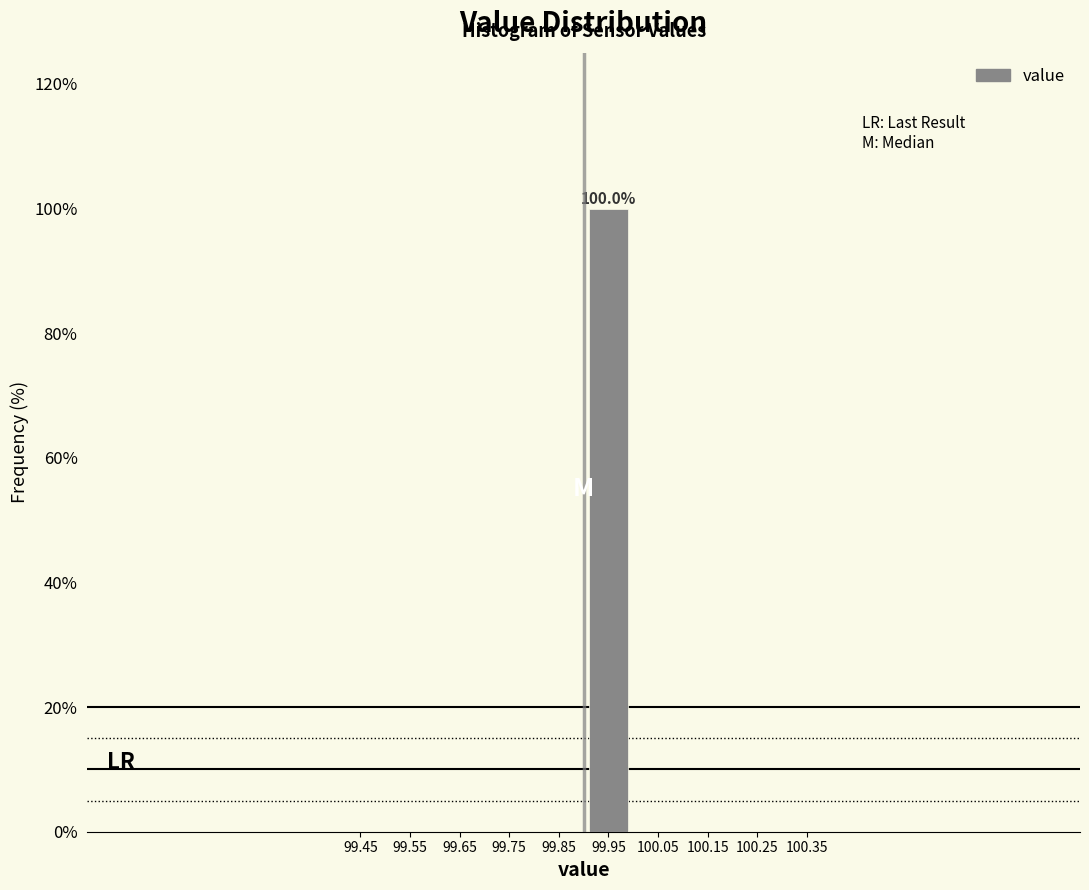

Which range on the x-axis has the tallest bar?

99.9 to 100.0